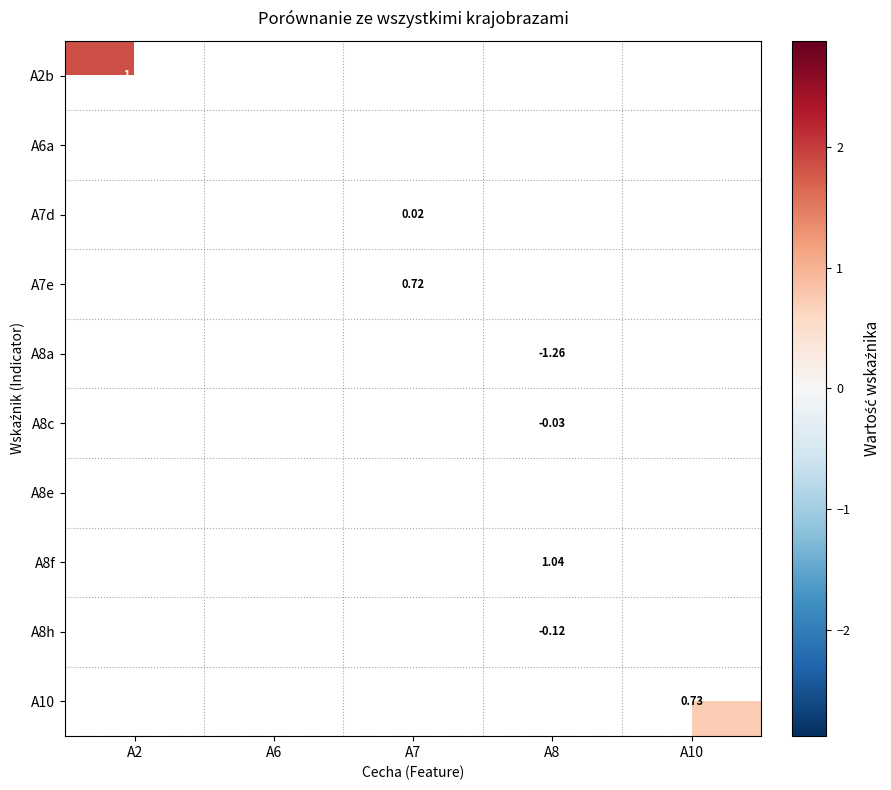

What value does the A10 series have at A10?

0.7